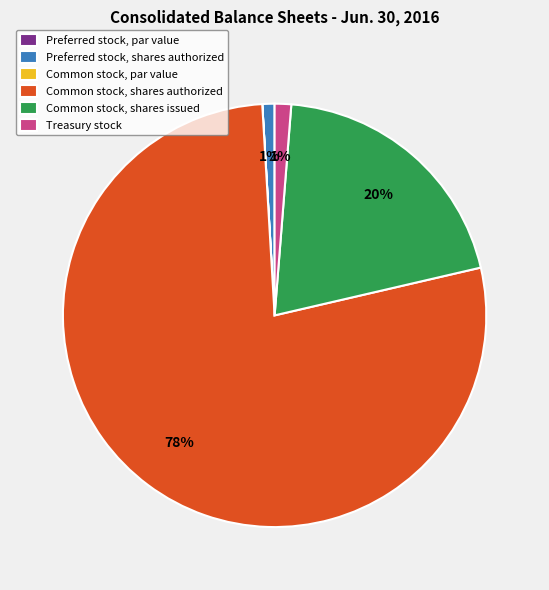

Is Common stock, shares authorized the majority of the pie?

Yes